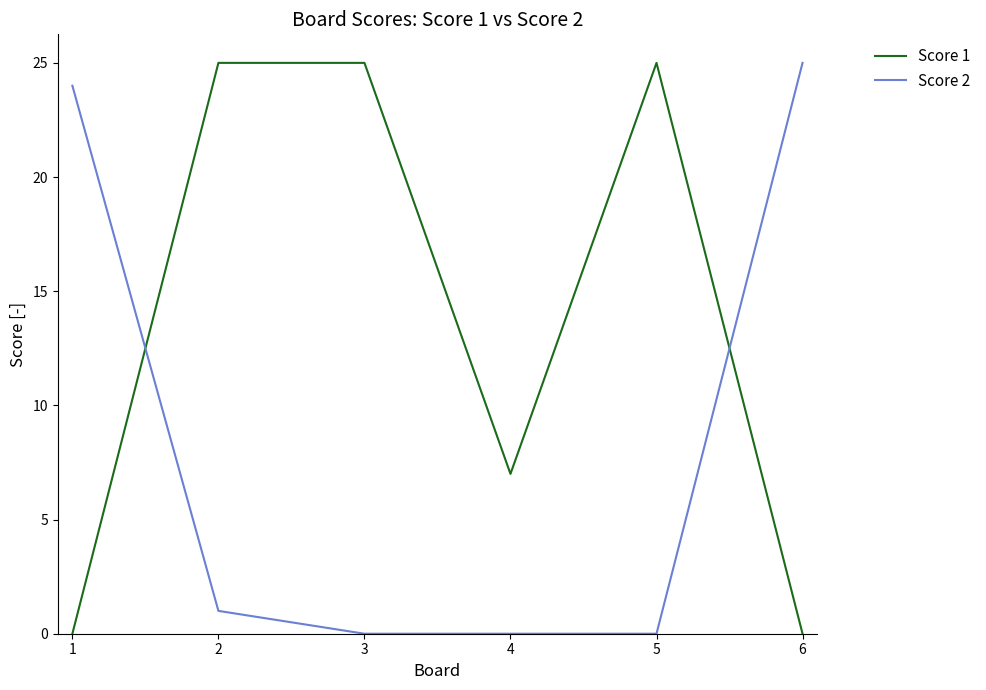

At which label is Score 2 closest to 12?

2